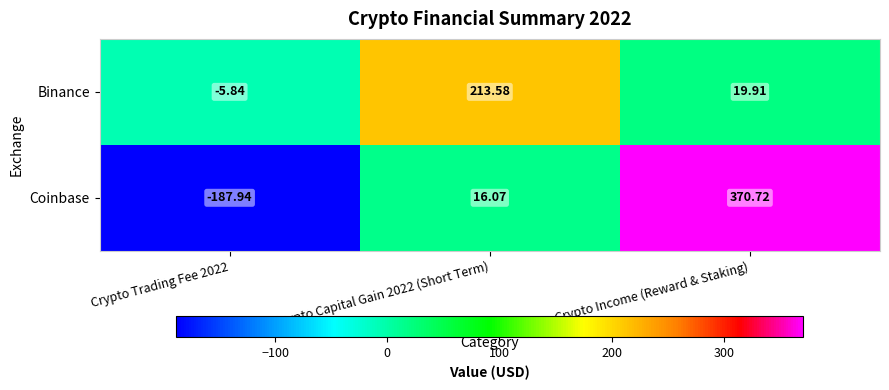

How many positive values does the Binance series have?

2